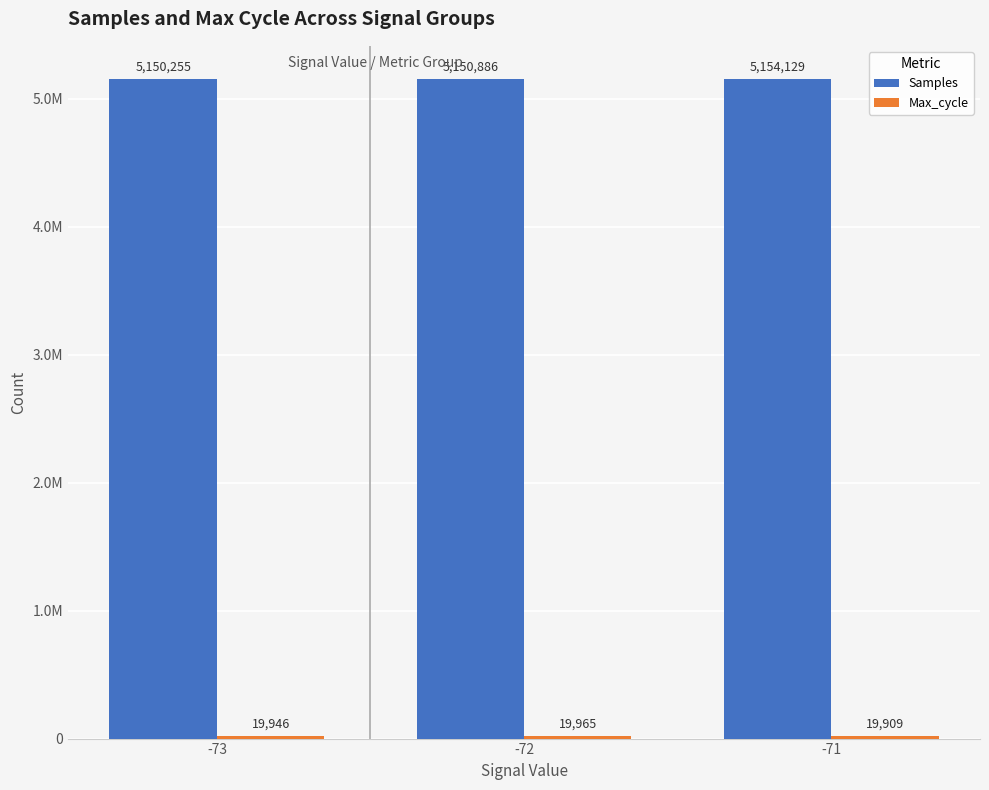

Does the chart contain any negative values?

No